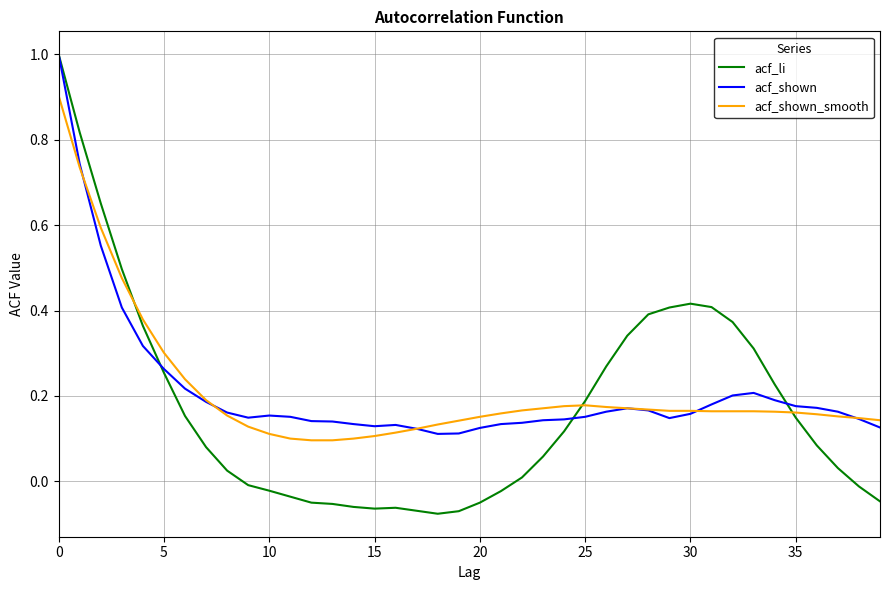

What is the maximum value shown in the chart?

1.0